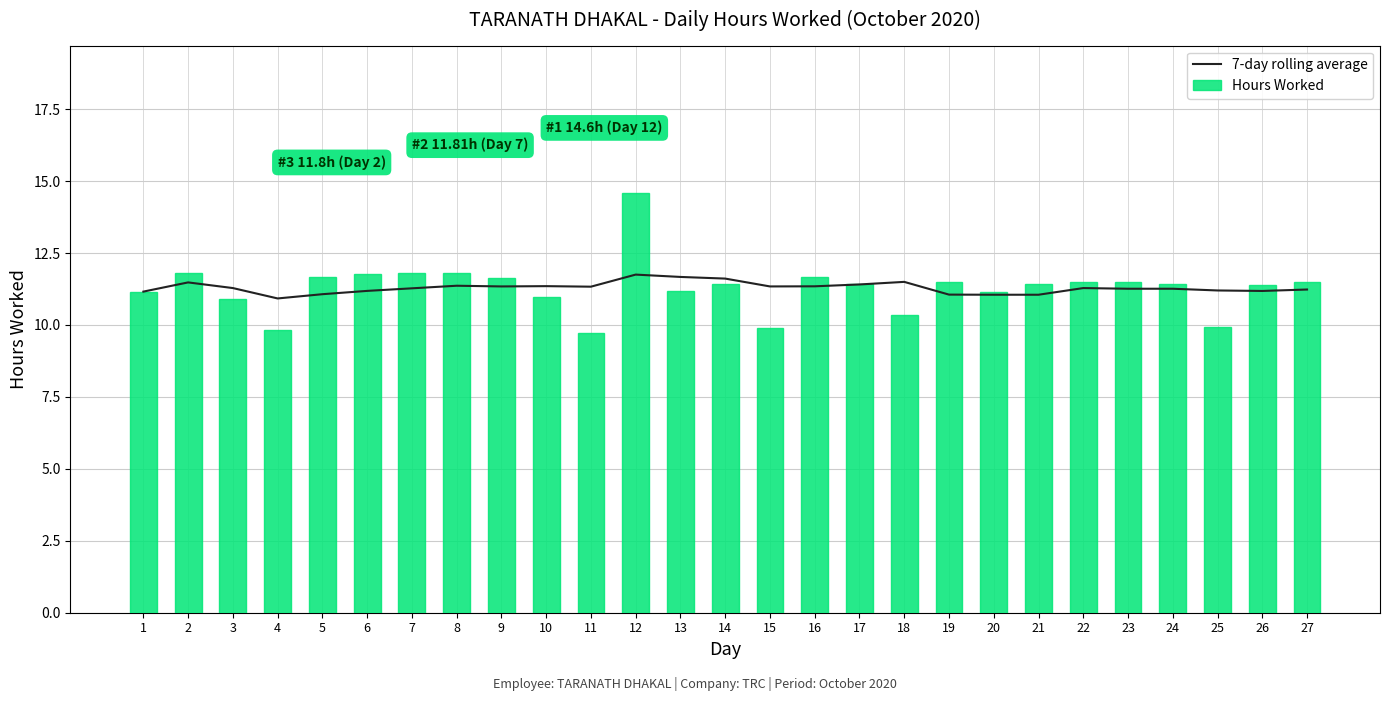

What is the difference between the maximum and minimum values in the Hours Worked series?

4.9